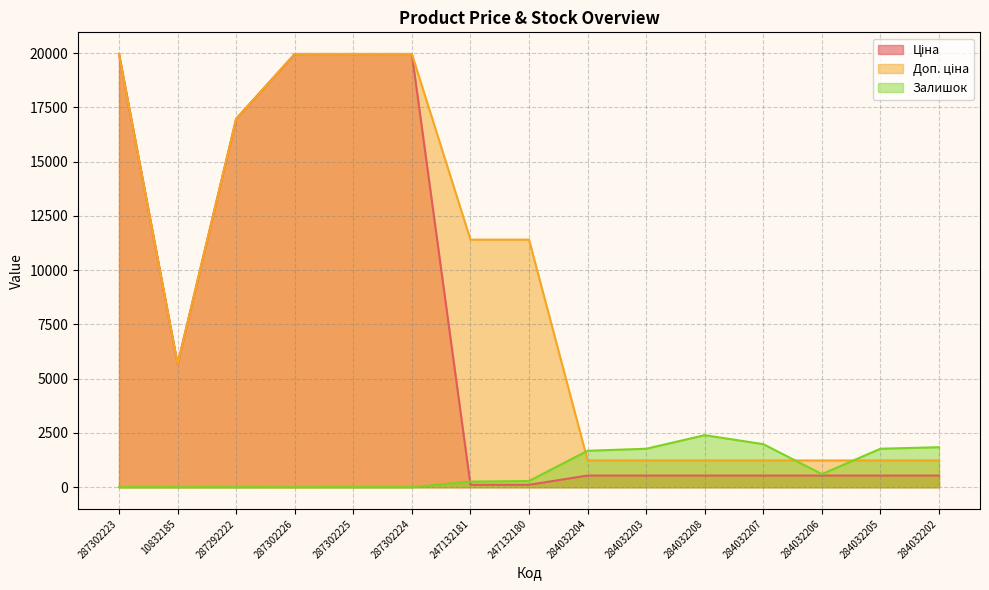

What position from the left is 284032202?

15